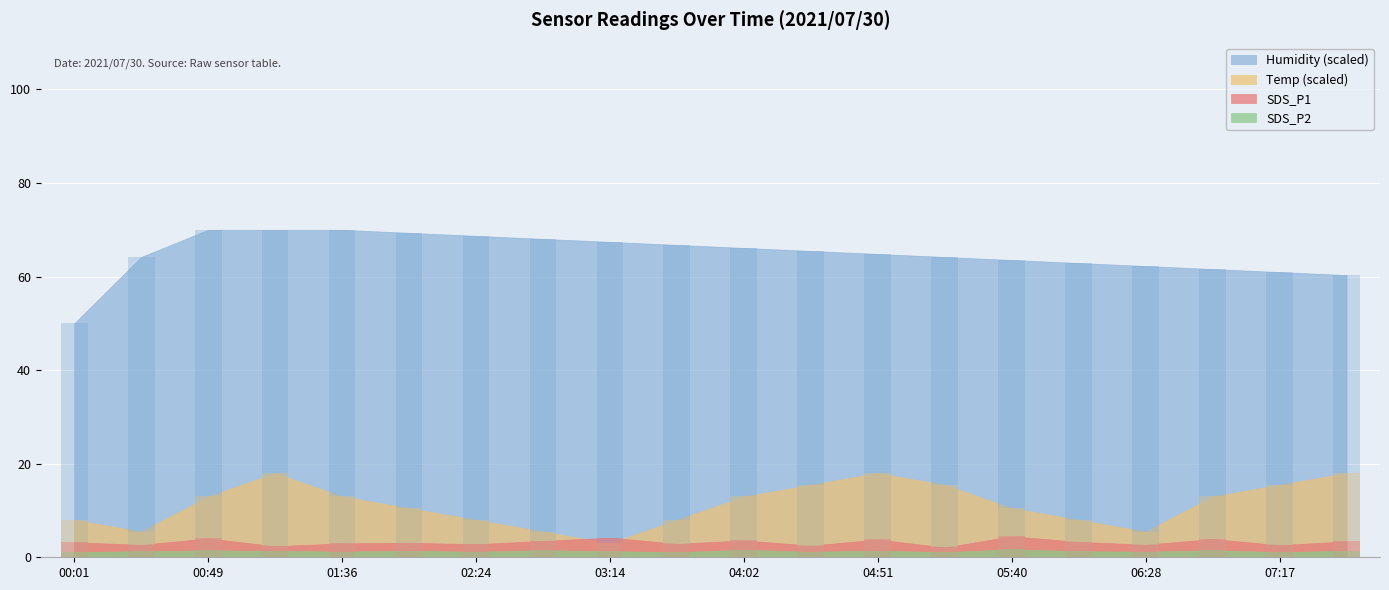

Which series has the largest total across all categories?

Humidity